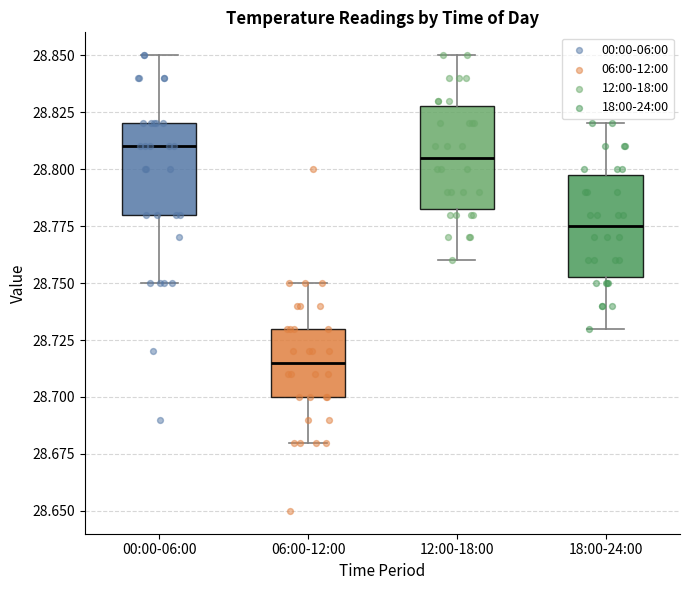

Reading left to right, transcribe this box plot: for each box, give where its median line is, the range the box spans, and where its two whiskers end, as read against the y-axis. The values are not printed on the chart, so give them approximately, as read against the axis.

00:00-06:00: median 28.810, box 28.780 to 28.820, whiskers 28.750 to 28.850
06:00-12:00: median 28.715, box 28.700 to 28.730, whiskers 28.680 to 28.750
12:00-18:00: median 28.805, box 28.785 to 28.830, whiskers 28.760 to 28.850
18:00-24:00: median 28.775, box 28.755 to 28.800, whiskers 28.730 to 28.820